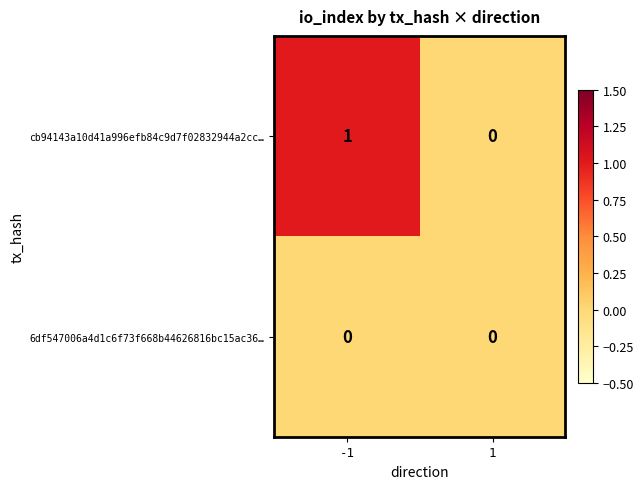

Which series has the widest spread of values?

cb94143a10d41a996efb84c9d7f02832944a2cc…